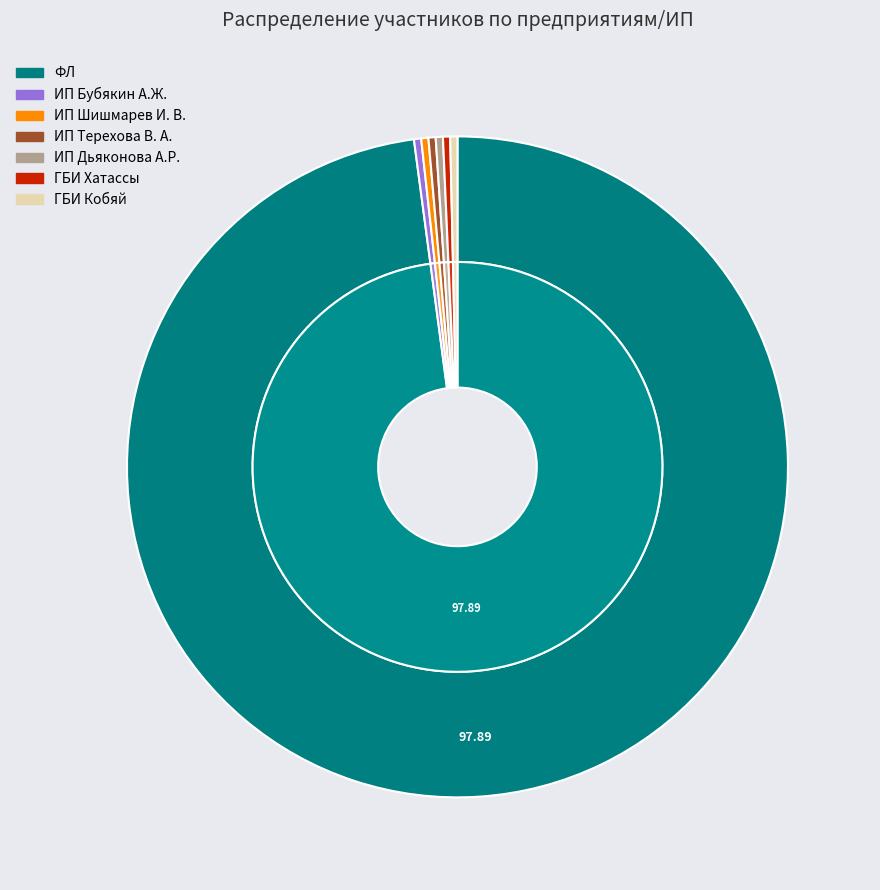

What is the majority slice?

ФЛ